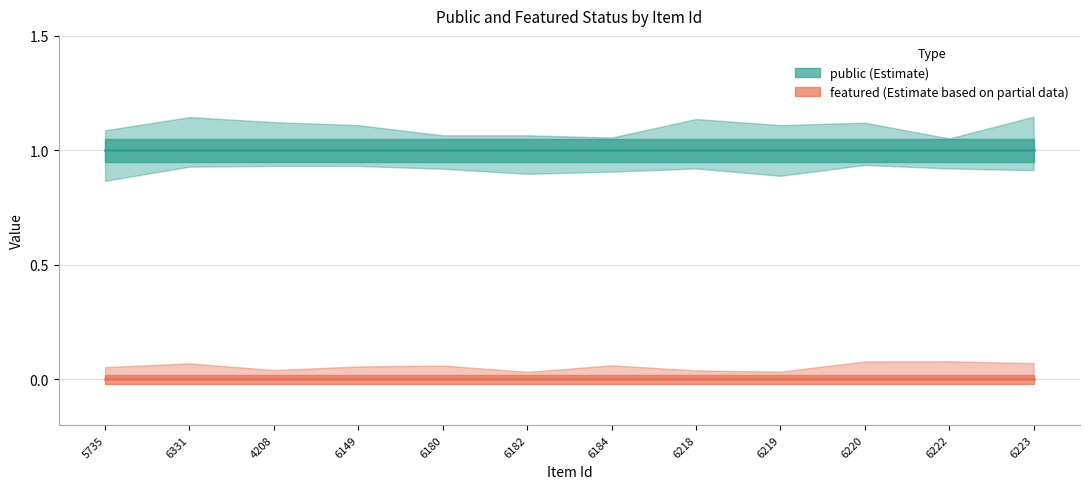

Read the public value at 4208.

1